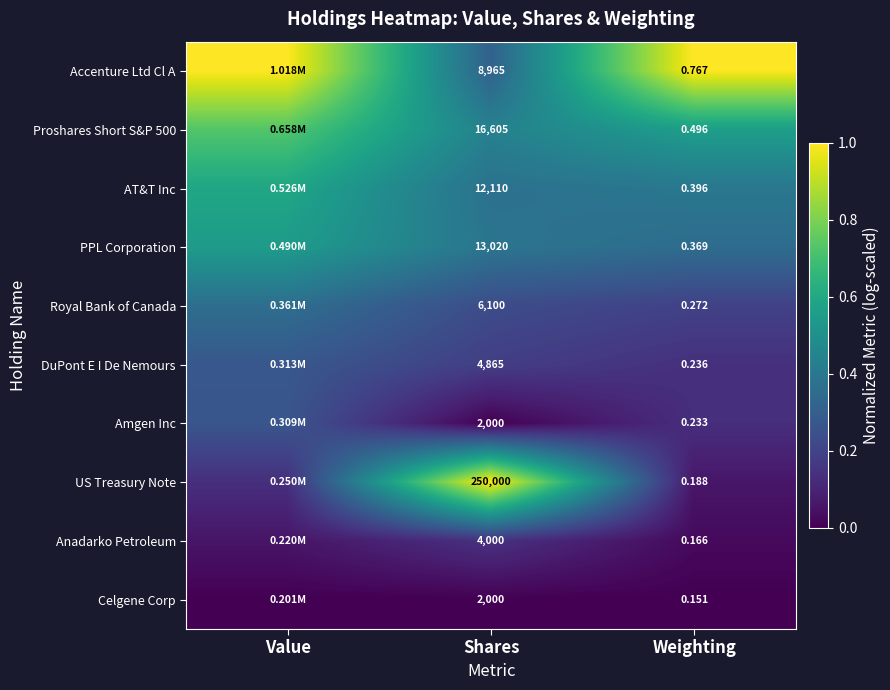

What is the spread (max minus min) of values at Shares?

248000.0